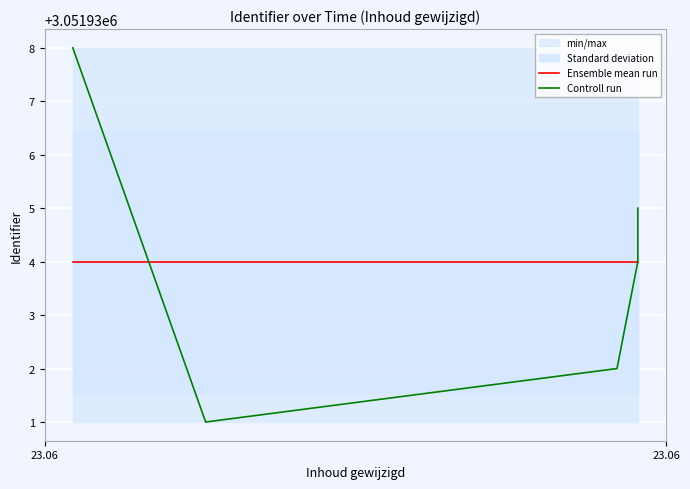

Does the chart display data point markers on the line(s)?

No